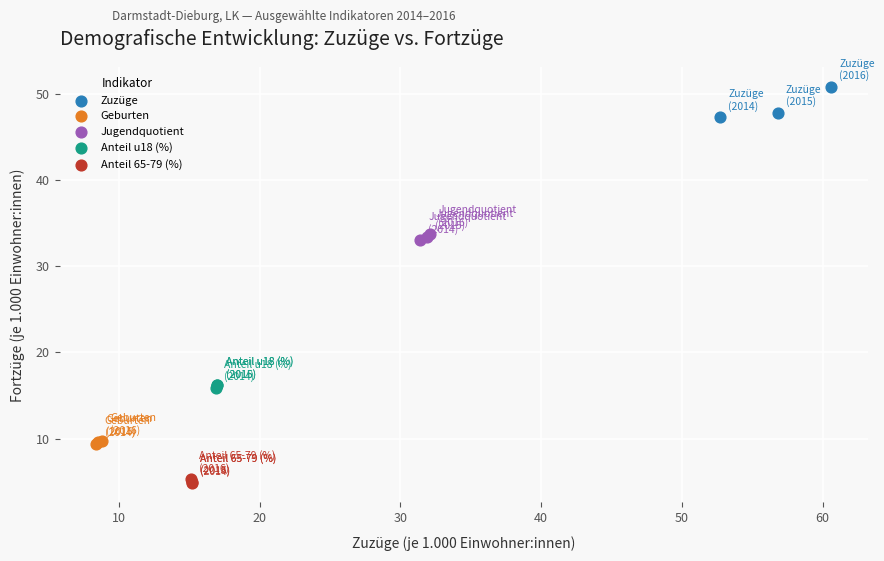

What are all the series names shown in the legend?

Zuzüge, Geburten, Jugendquotient, Anteil u18 (%), Anteil 65-79 (%)